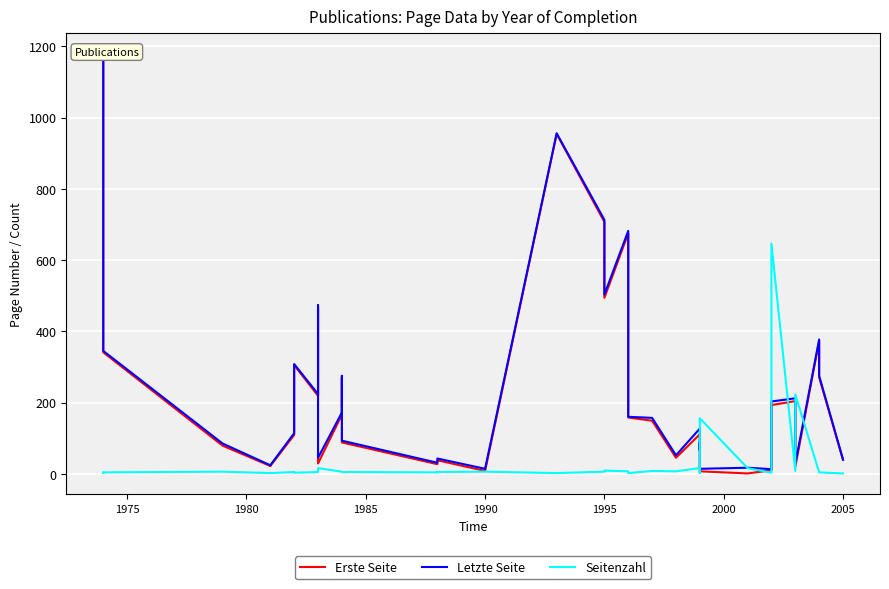

How many values in the Seitenzahl series exceed 5?

17